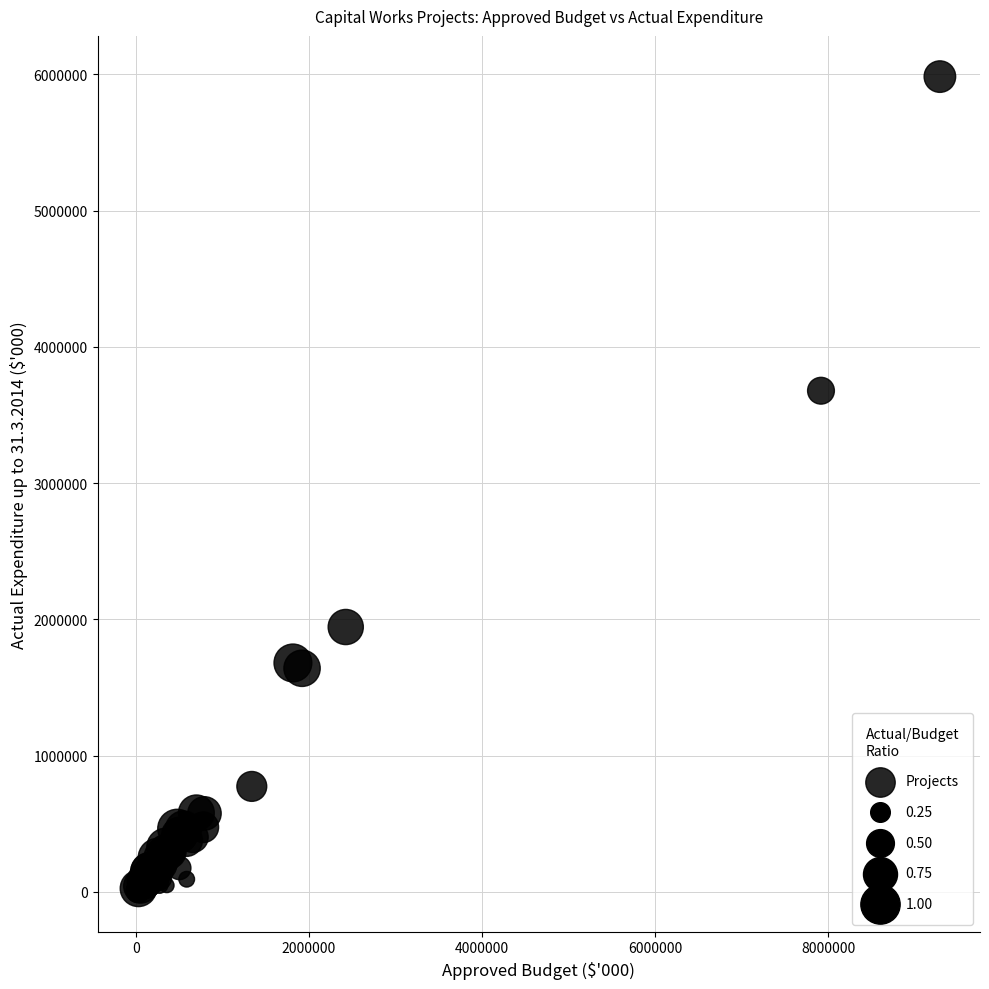

What Y value in the scatter plot is closest to 2995790?

3678974